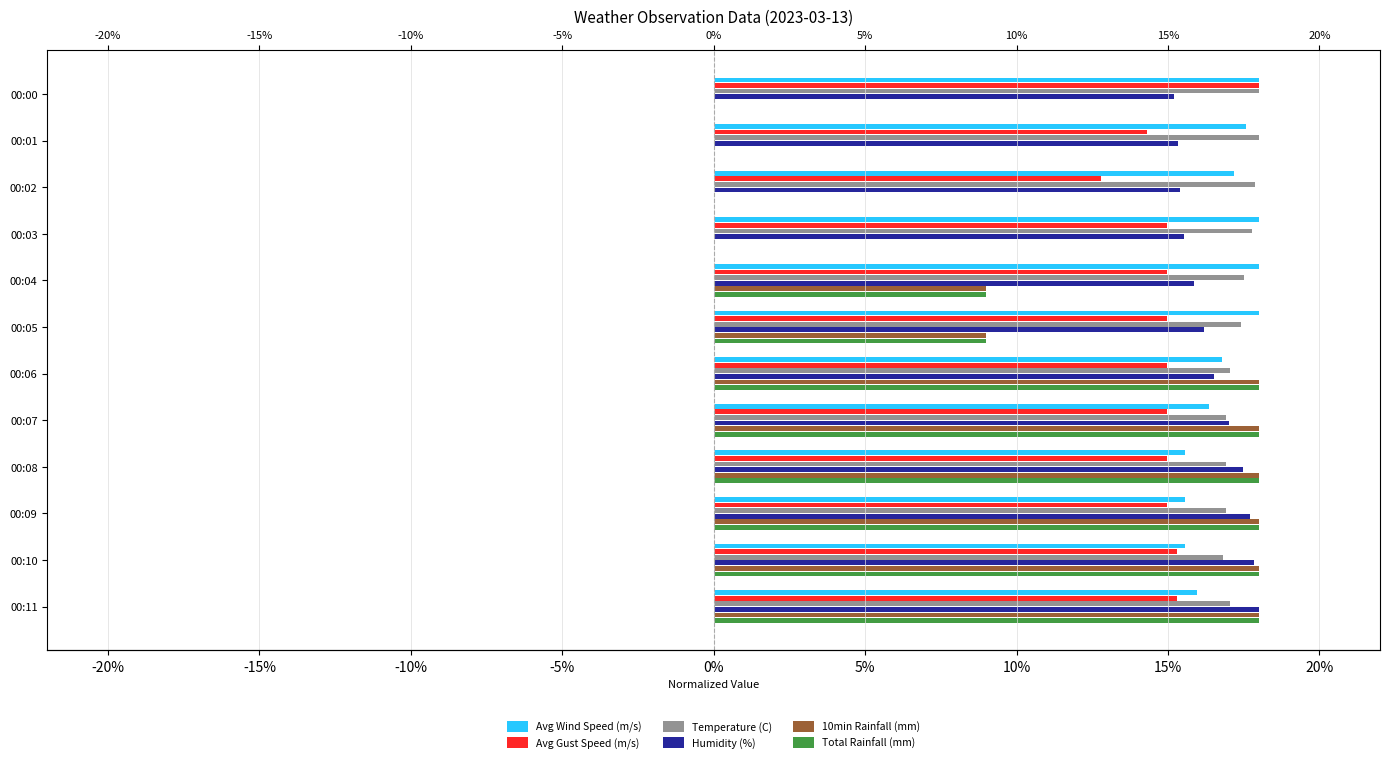

Reading left to right, transcribe all the data shown in this chart.

Avg Wind Speed (m/s): 0.2	0.2	0.2	0.2	0.2	0.2	0.2	0.2	0.2	0.2	0.2	0.2
Avg Gust Speed (m/s): 0.2	0.1	0.1	0.1	0.1	0.1	0.1	0.1	0.1	0.1	0.2	0.2
Temperature (C): 0.2	0.2	0.2	0.2	0.2	0.2	0.2	0.2	0.2	0.2	0.2	0.2
Humidity (%): 0.2	0.2	0.2	0.2	0.2	0.2	0.2	0.2	0.2	0.2	0.2	0.2
10min Rainfall (mm): 0.0	0.0	0.0	0.0	0.1	0.1	0.2	0.2	0.2	0.2	0.2	0.2
Total Rainfall (mm): 0.0	0.0	0.0	0.0	0.1	0.1	0.2	0.2	0.2	0.2	0.2	0.2